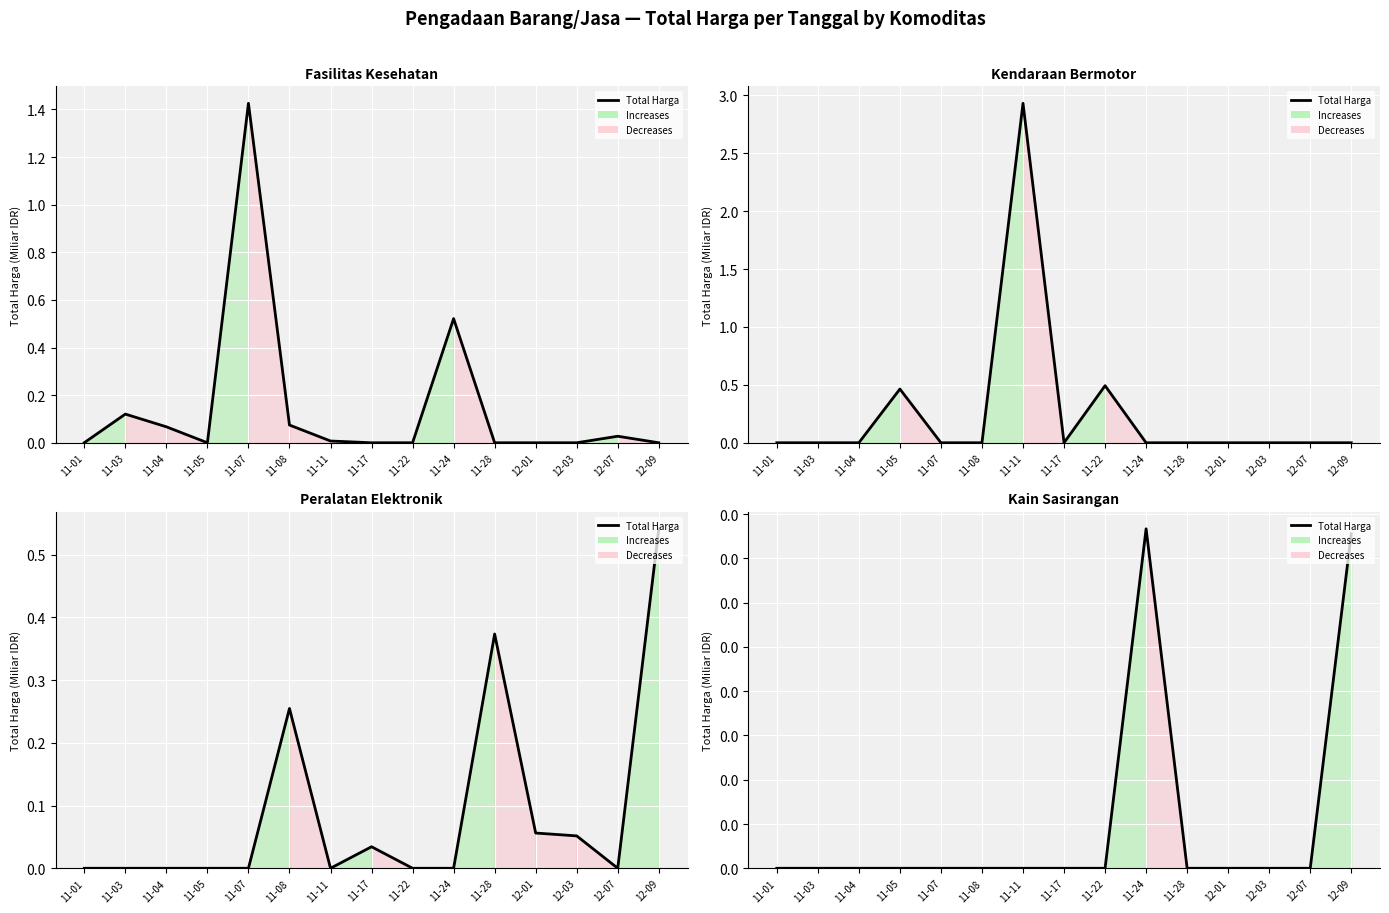

Count the number of values greater than 0.

2